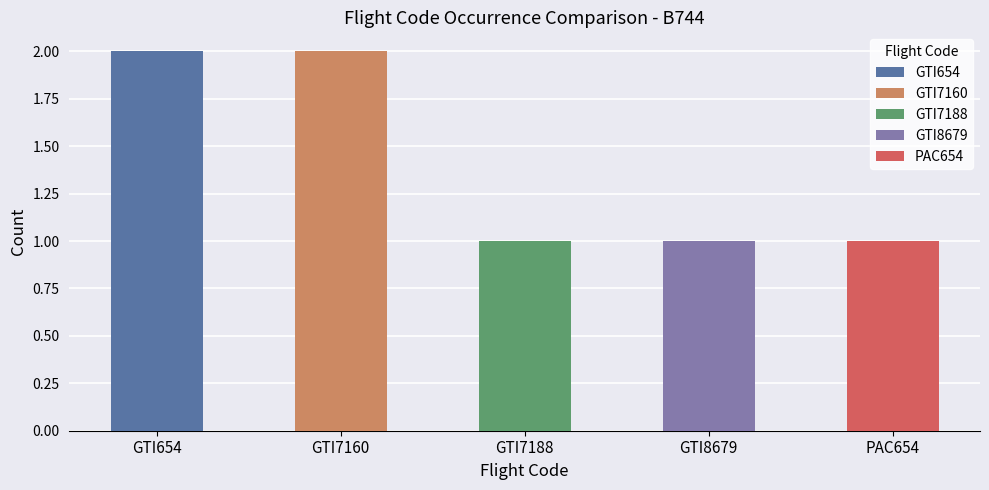

At which category does the chart reach its peak across all series?

GTI654